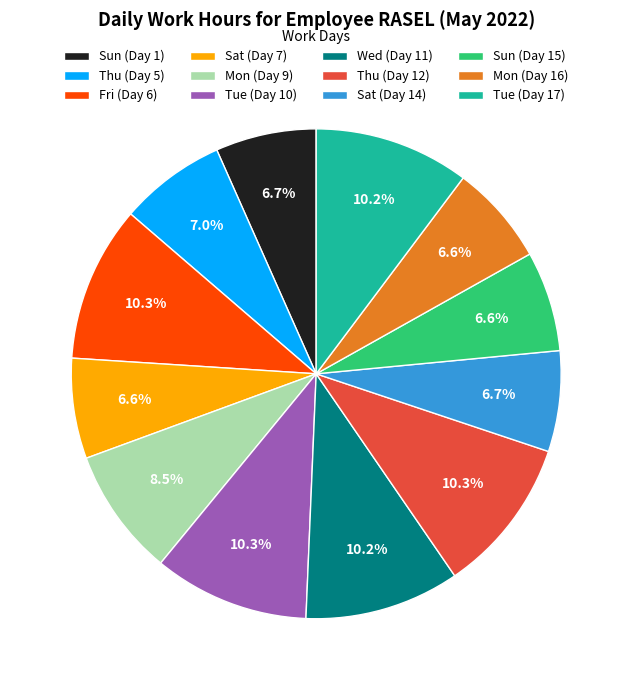

What percentage is NOT represented by Sun (Day 15)?

93.4%